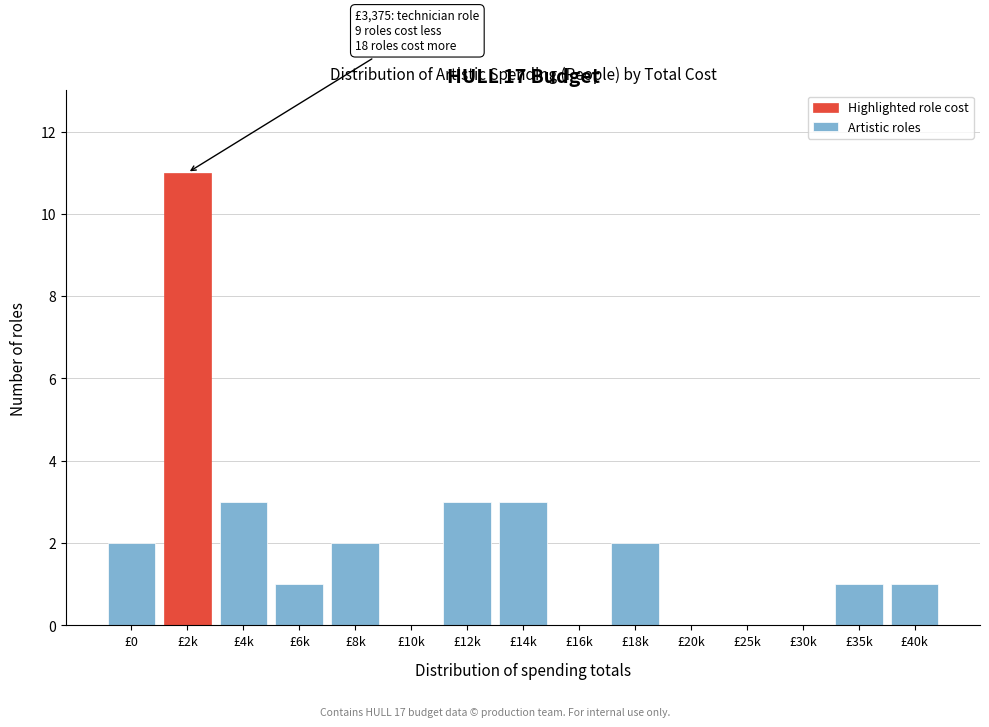

Reading left to right, what are all the values shown in this chart?

£0=2	£2k=11	£4k=3	£6k=1	£8k=2	£10k=0	£12k=3	£14k=3	£16k=0	£18k=2	£20k=0	£25k=0	£30k=0	£35k=1	£40k=1